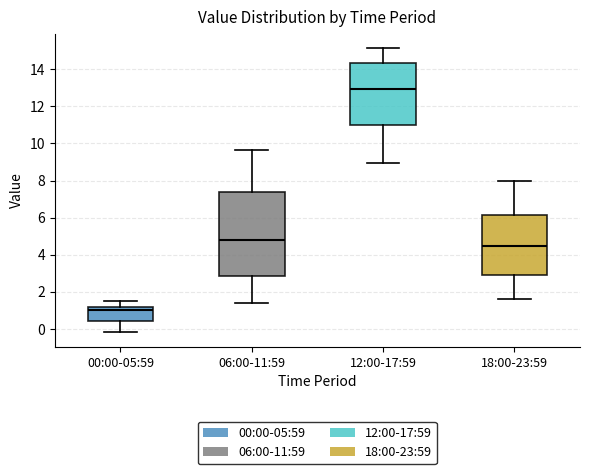

Reading left to right, transcribe this box plot: for each box, give where its median line is, the range the box spans, and where its two whiskers end, as read against the y-axis. The values are not printed on the chart, so give them approximately, as read against the axis.

00:00-05:59: median 1.0, box 0.4 to 1.2, whiskers -0.2 to 1.6
06:00-11:59: median 4.8, box 2.8 to 7.4, whiskers 1.4 to 9.6
12:00-17:59: median 13.0, box 11.0 to 14.4, whiskers 9.0 to 15.2
18:00-23:59: median 4.4, box 3.0 to 6.2, whiskers 1.6 to 8.0